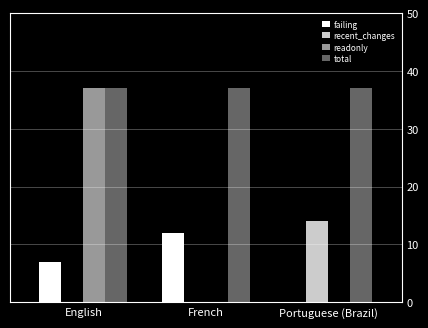

How many groups of bars are there?

3